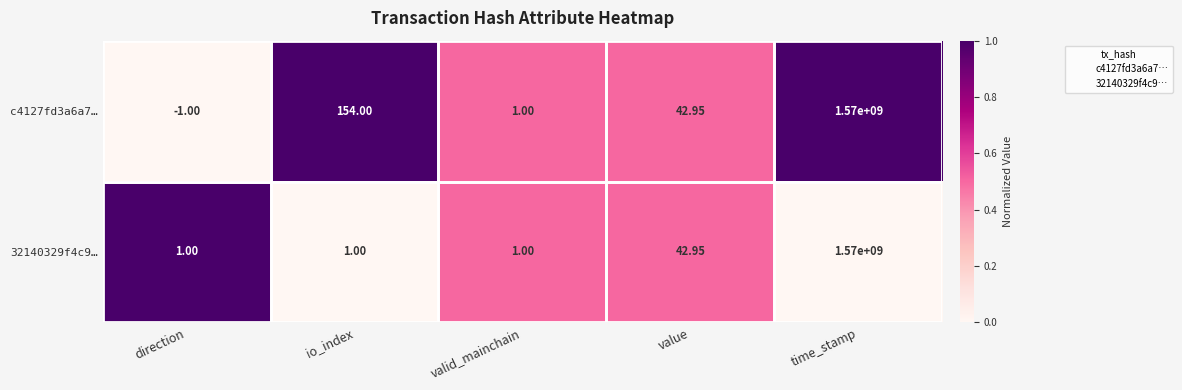

At how many categories does at least one series exceed 0?

5